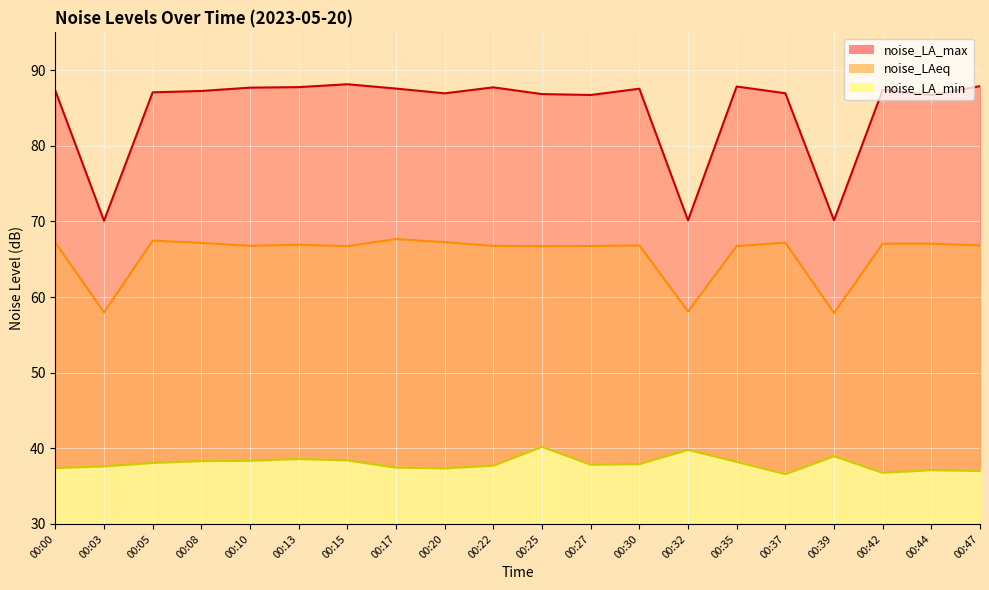

What is the difference between the maximum and minimum values in the noise_LA_min series?

3.6